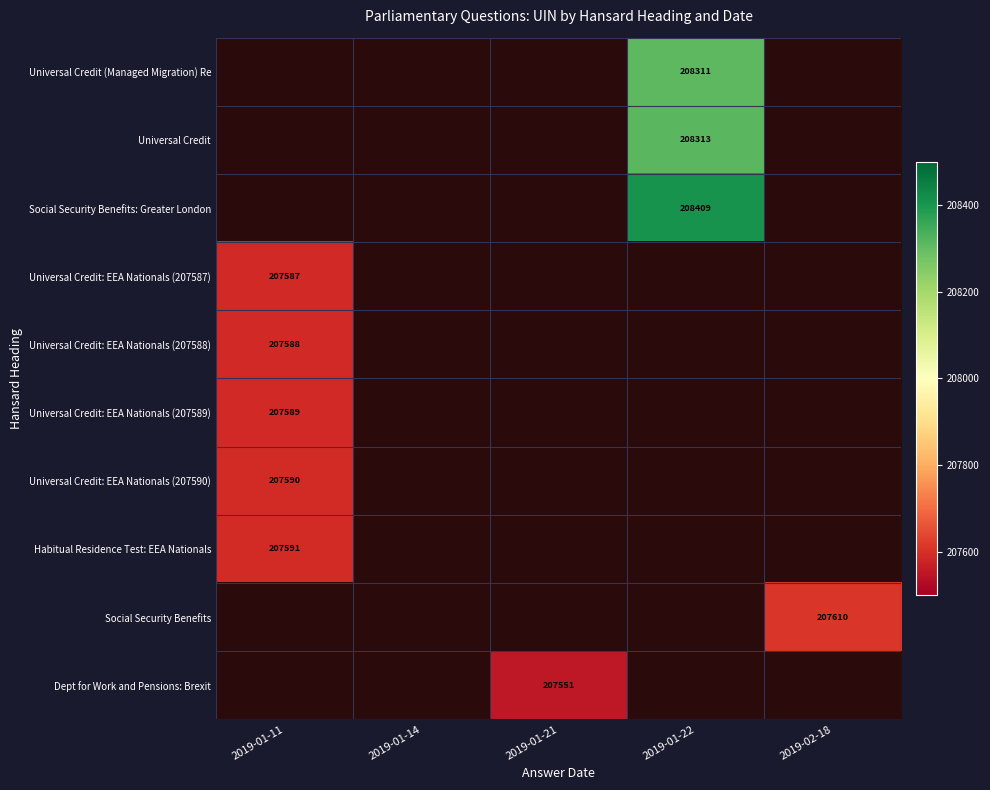

The value of Habitual Residence Test: EEA Nationals at 2019-01-11 is 207591. True or false?

True